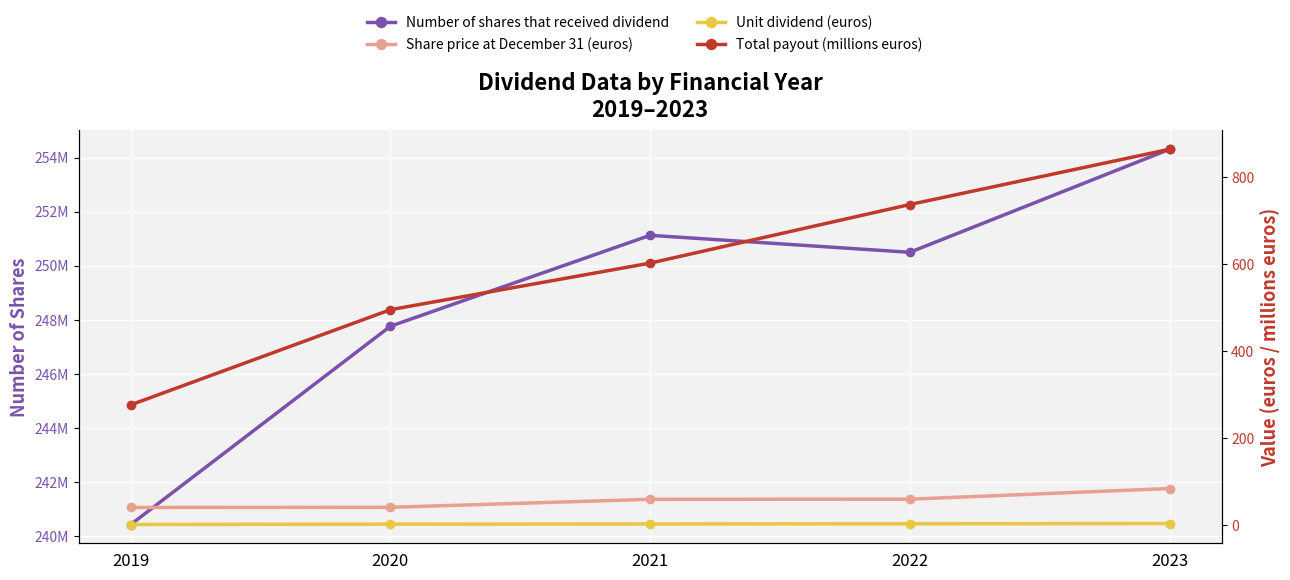

What is the value of the Unit dividend (euros) point at the 3rd from the left?

2.4